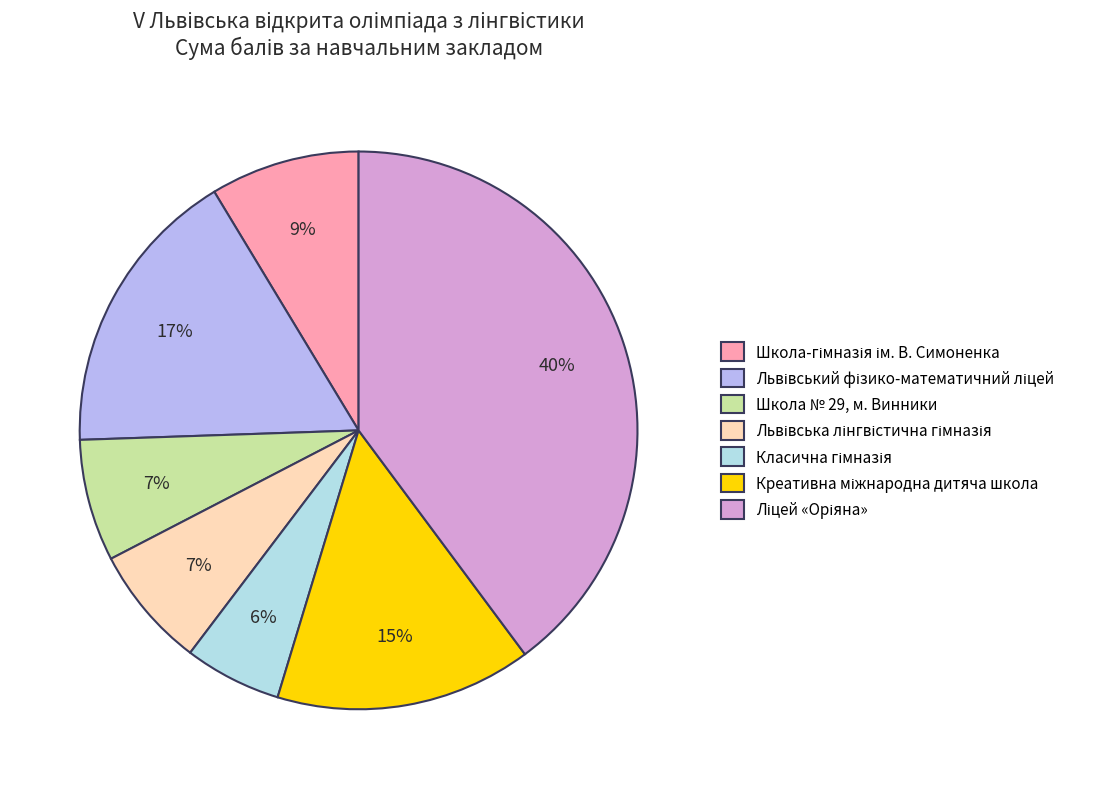

Is Школа № 29, м. Винники the majority of the pie?

No